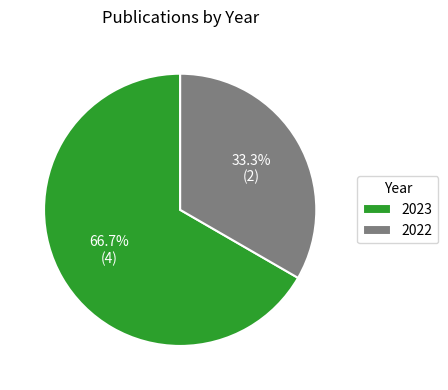

Which slice is the smallest?

2022